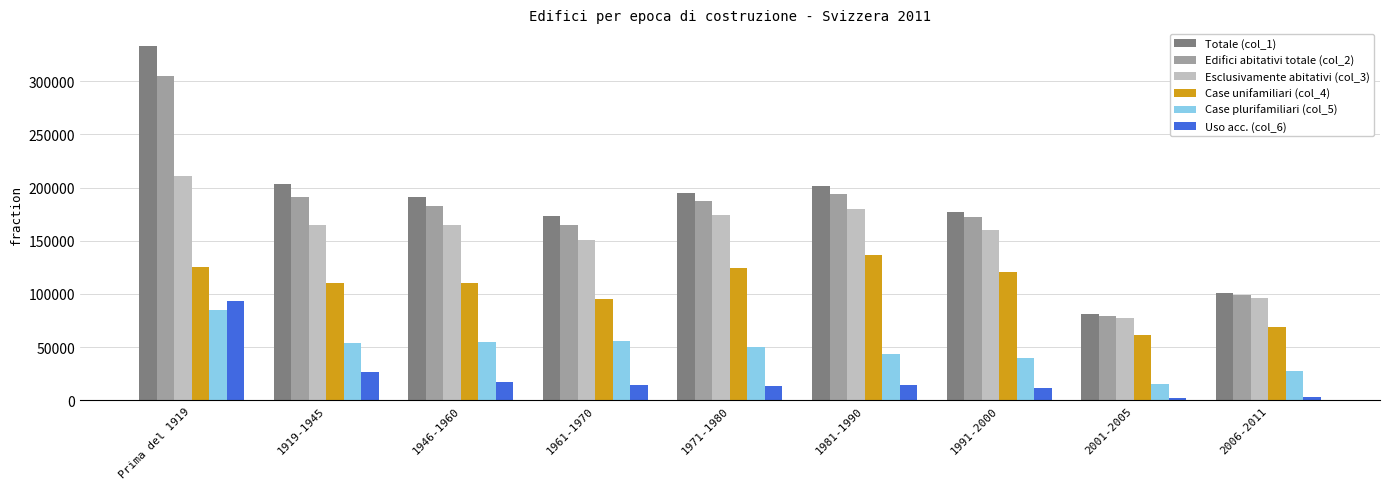

Is the value of Uso acc. (col_6) at 1981-1990 greater than the value of Case unifamiliari (col_4) at 1946-1960?

No